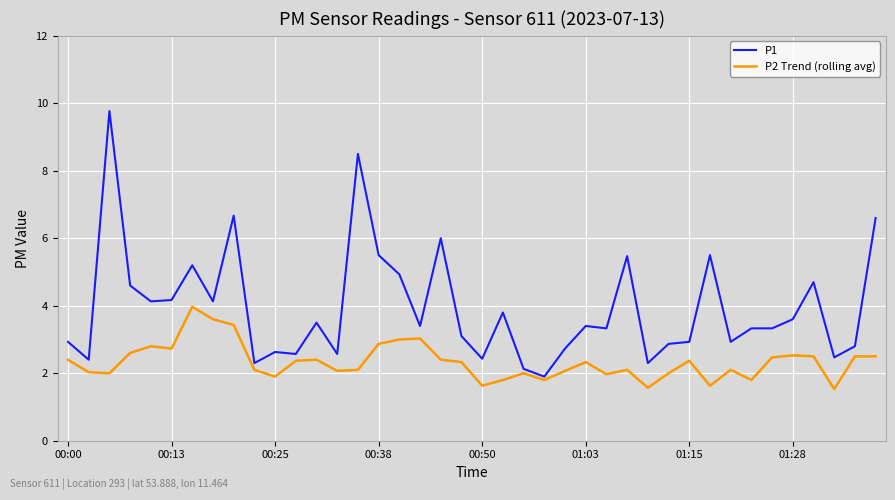

Which series has the widest spread of values?

P1